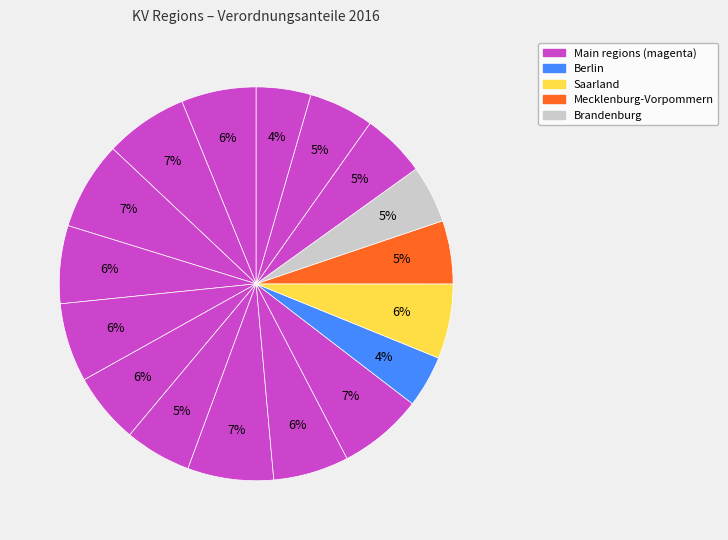

Count the number of slices in the pie.

17